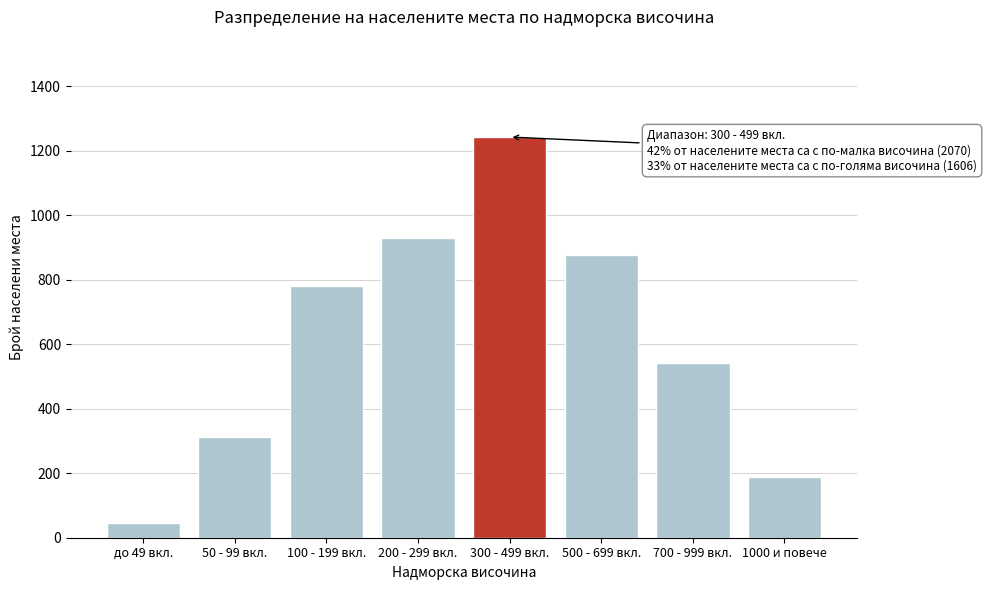

Reading left to right, extract all data points from this chart.

45	312	782	931	1243	876	543	187